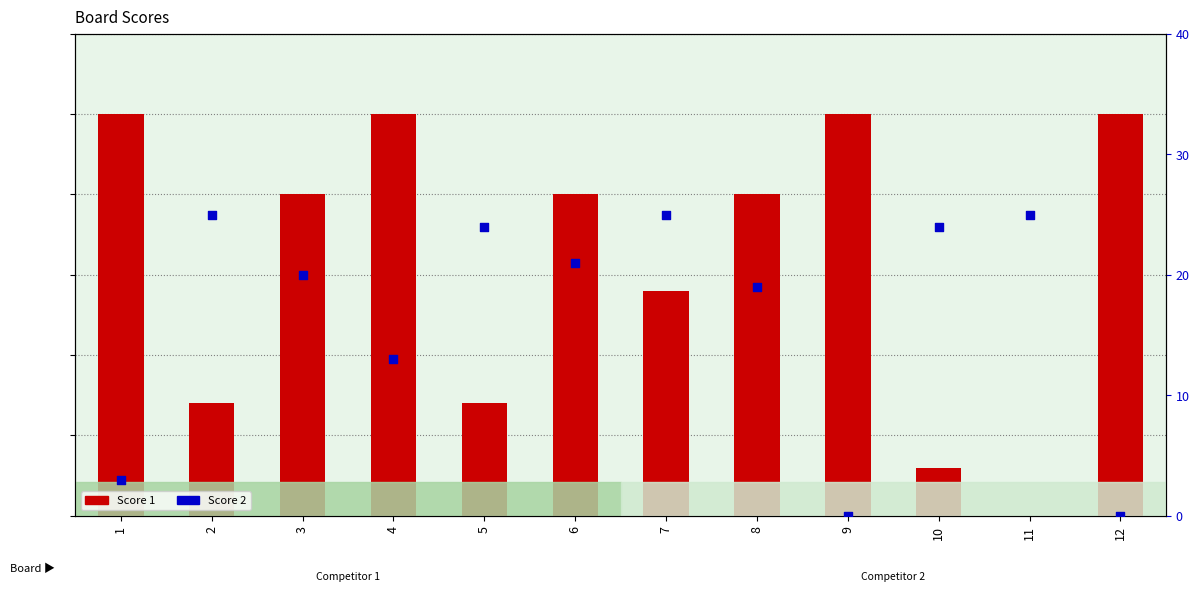

Is the value of Score 1 at 7 greater than the value of Score 2 at 1?

Yes